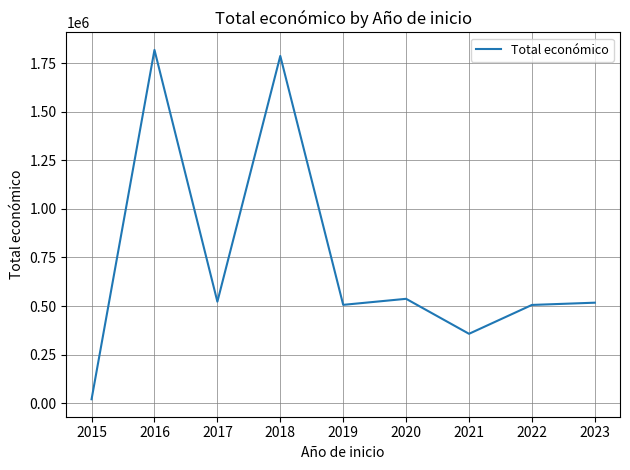

What is the ratio of the value at 2020 to the value at 2019?

1.1